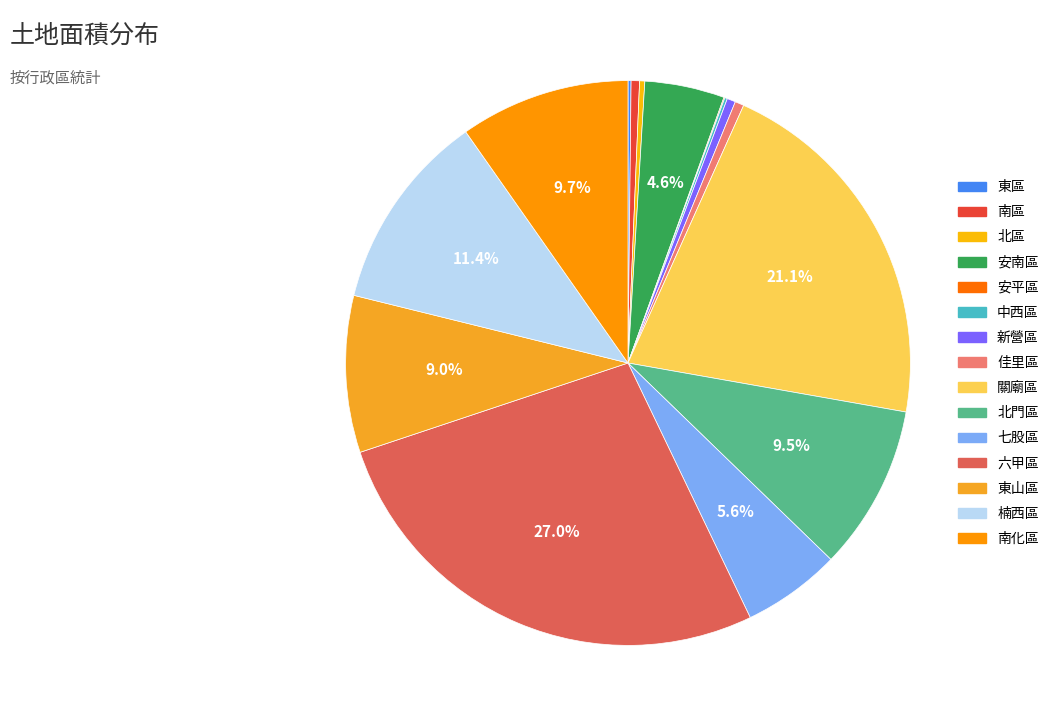

Which slice is the smallest?

安平區